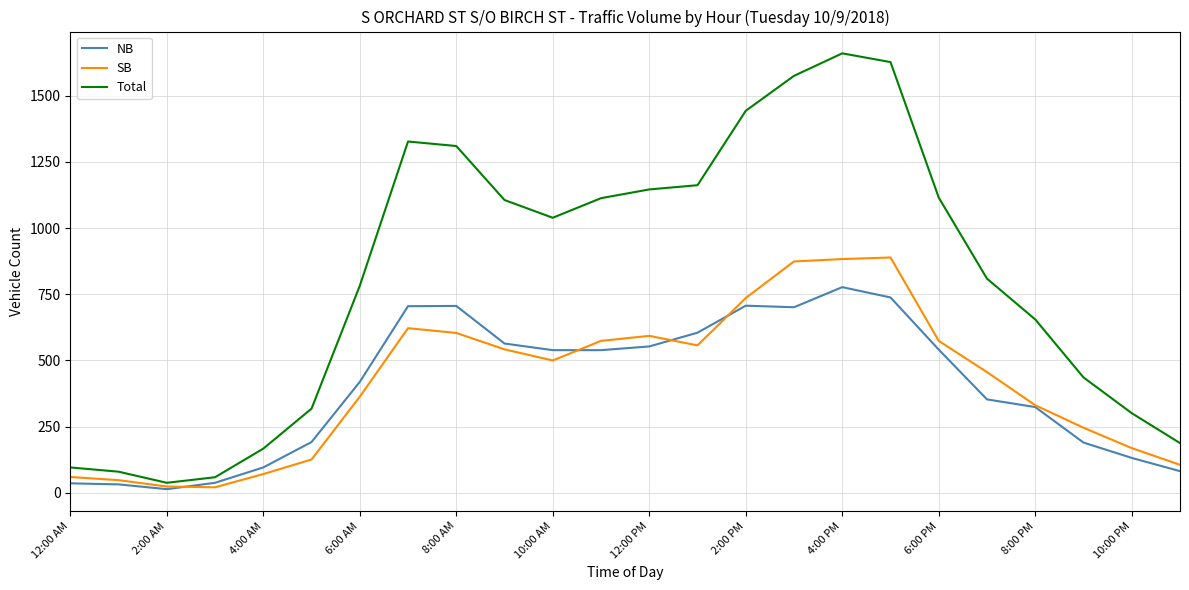

What is the maximum value shown in the chart?

1660